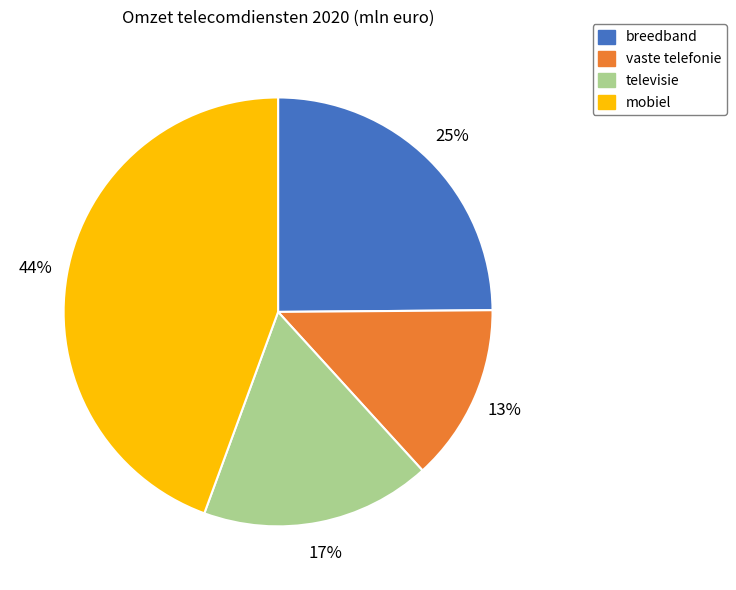

To the nearest percent, what portion does vaste telefonie represent?

13%